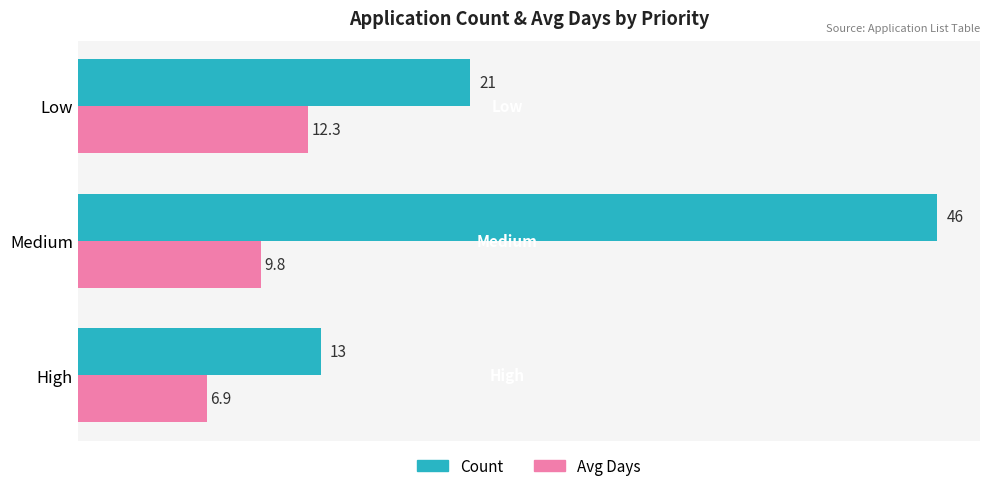

What is the lowest value of the Count series?

13.0